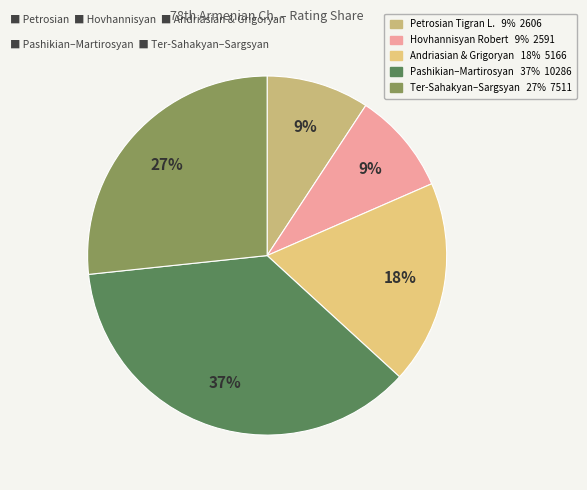

How many slices are in this pie chart?

5